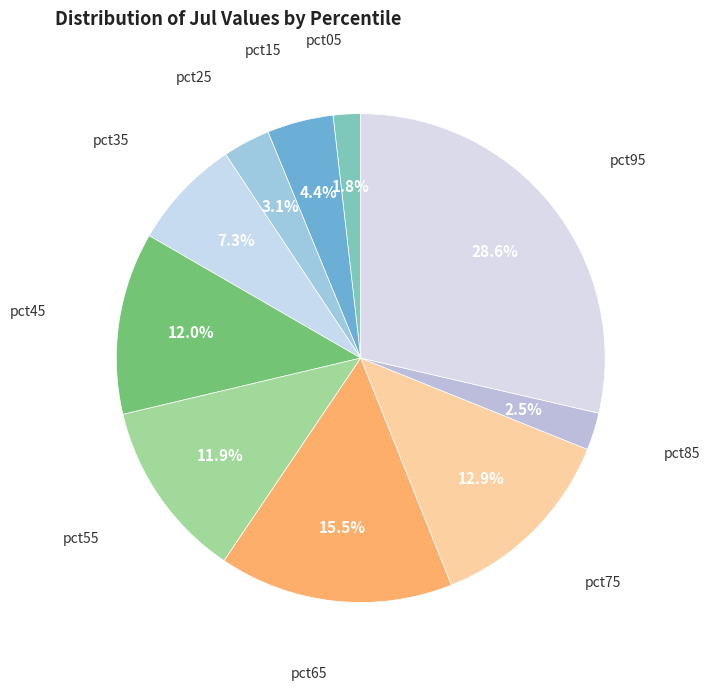

Between pct75 and pct15, which is larger?

pct75